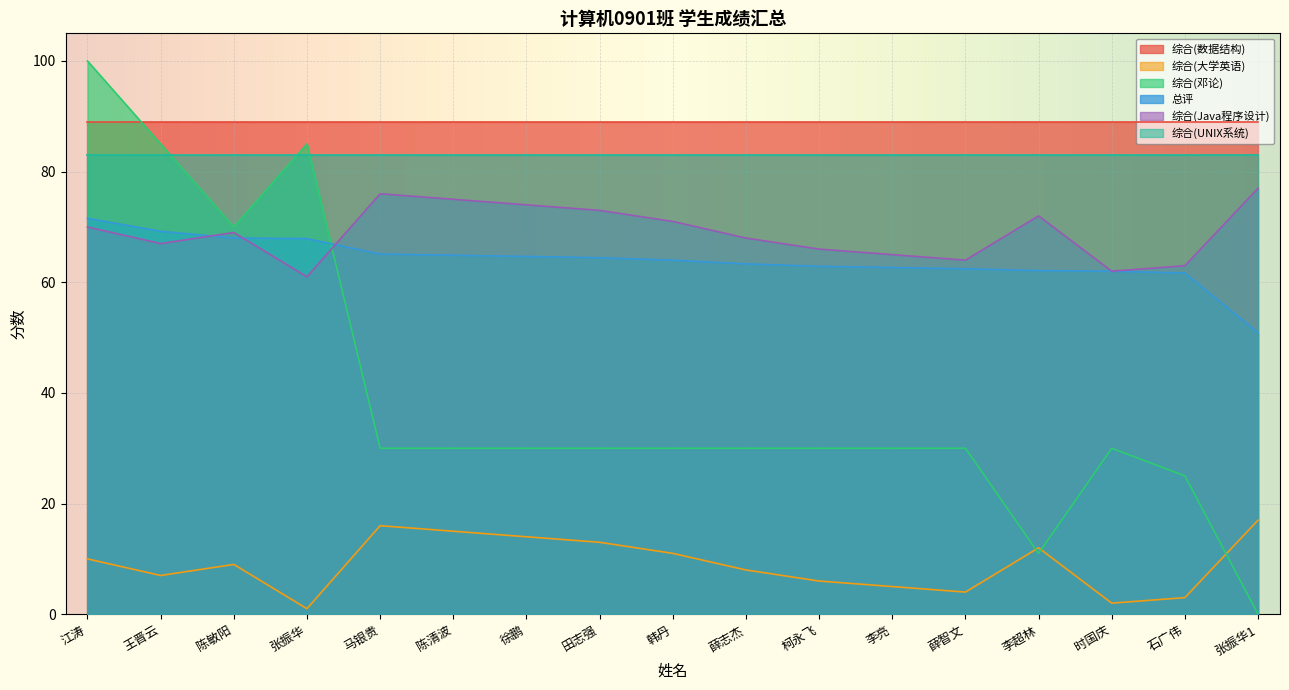

List the series in order of their peak value, lowest first.

综合(大学英语), 总评, 综合(Java程序设计), 综合(UNIX系统), 综合(数据结构), 综合(邓论)